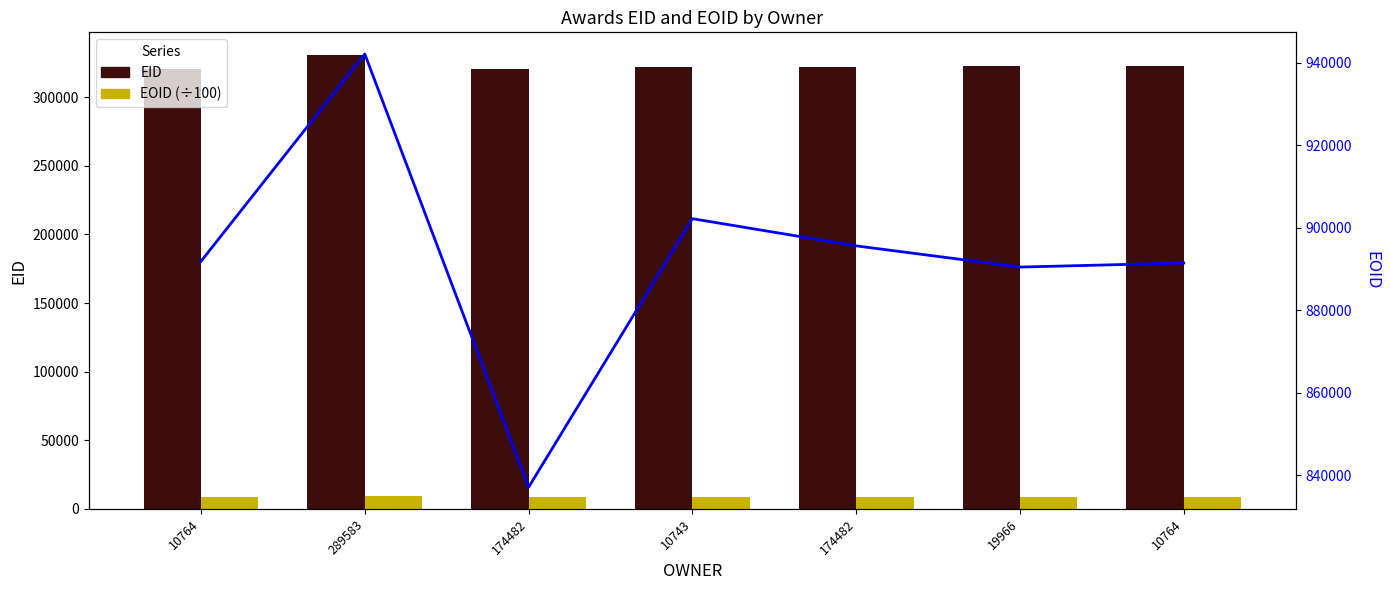

Between 10764 and 10743, which is larger?

10764